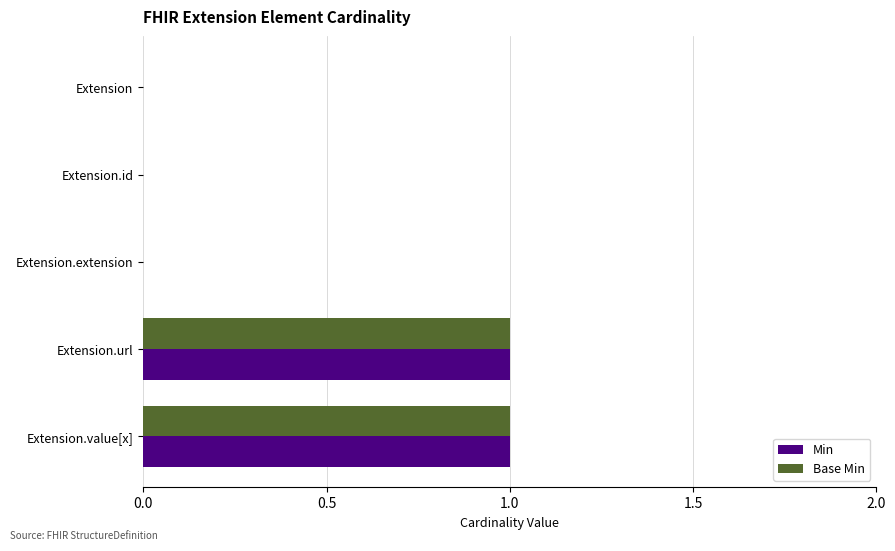

Is it true that Base Min equals 2 at Extension.value[x]?

False